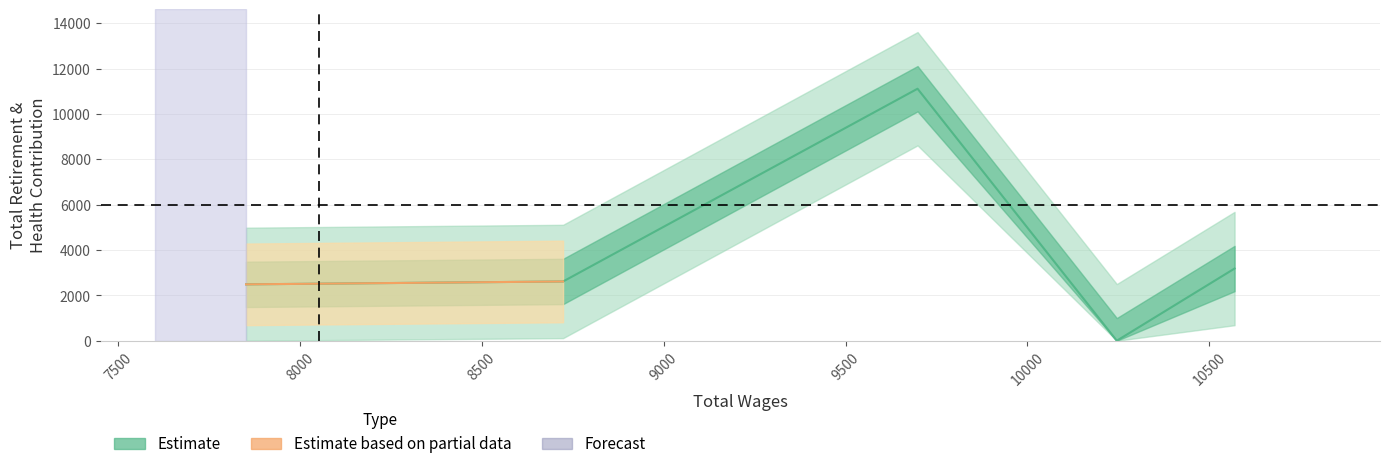

What is the difference between the values at 10570 and 8723?

571